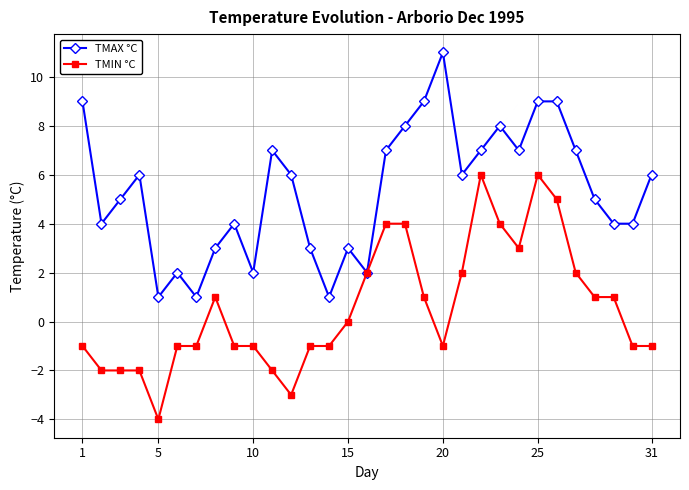

What is the highest value of the TMAX °C series?

11